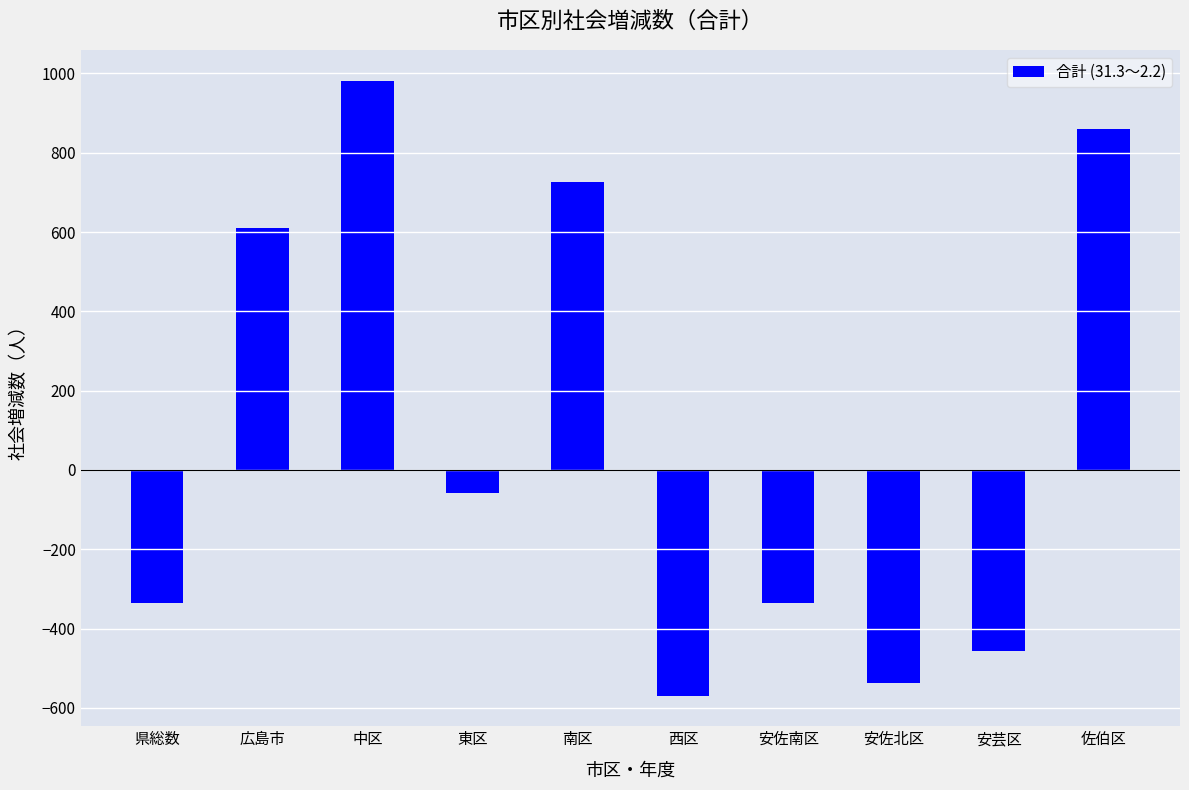

What is the greatest value displayed?

981